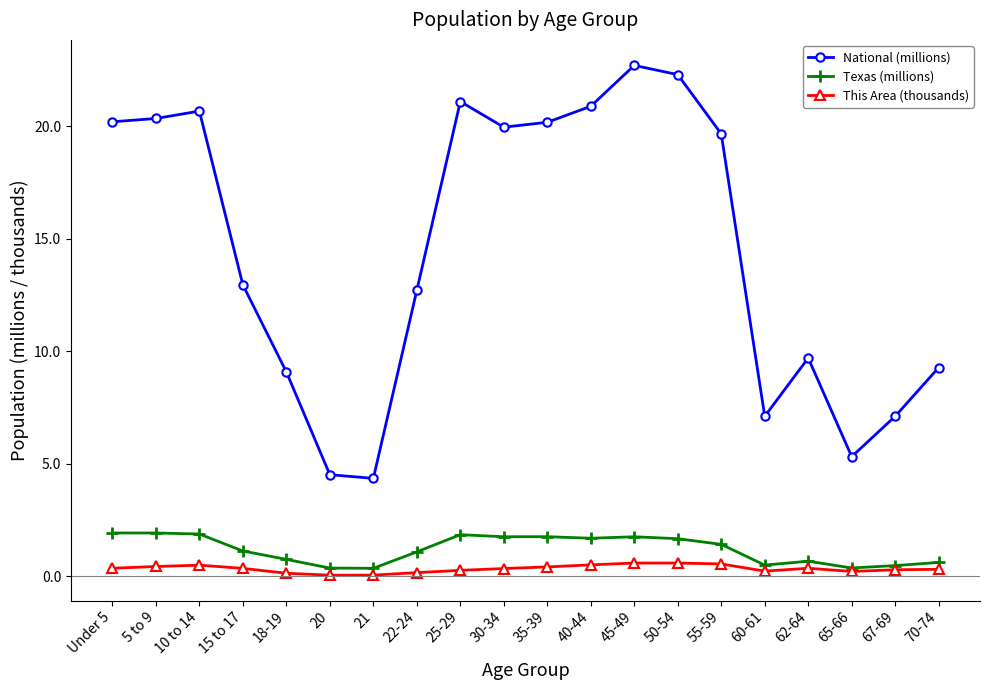

What position from the left is 30-34?

10